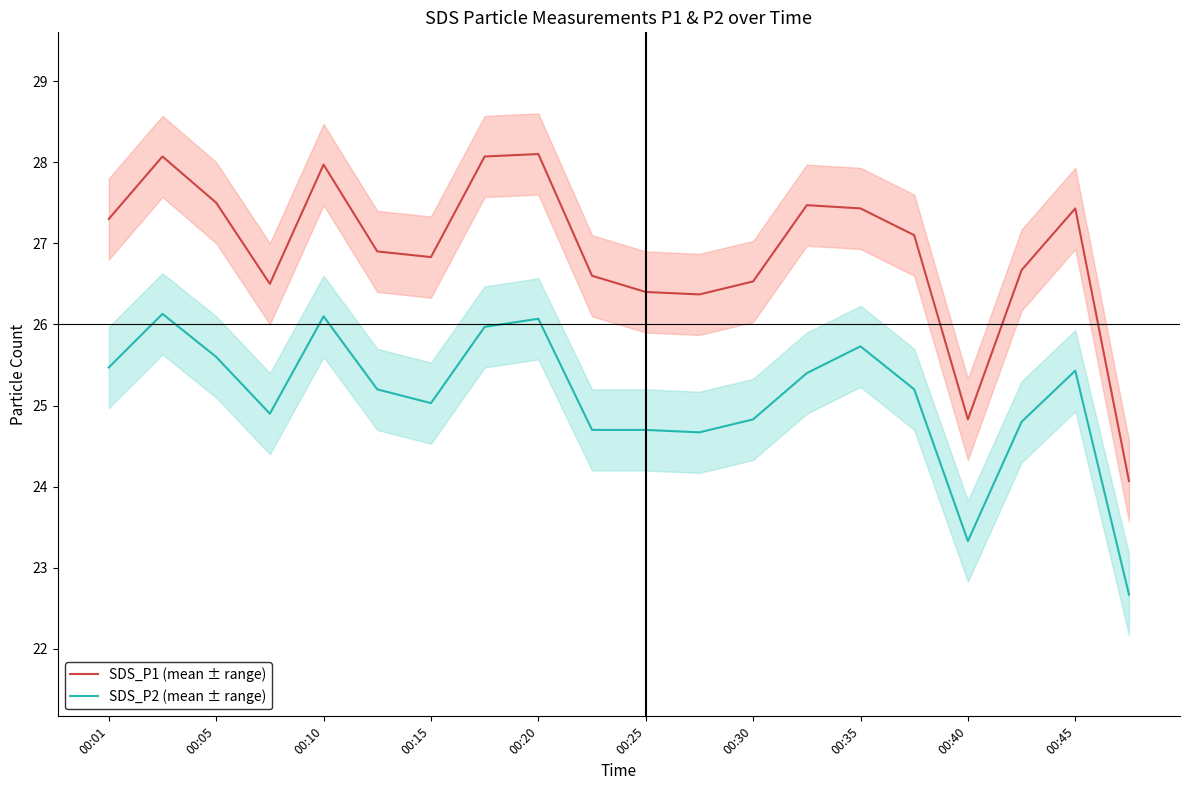

What is the maximum value for SDS_P1 (mean ± range)?

28.1